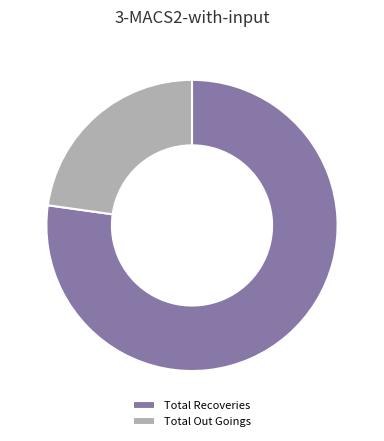

How many segments does this pie chart have?

2